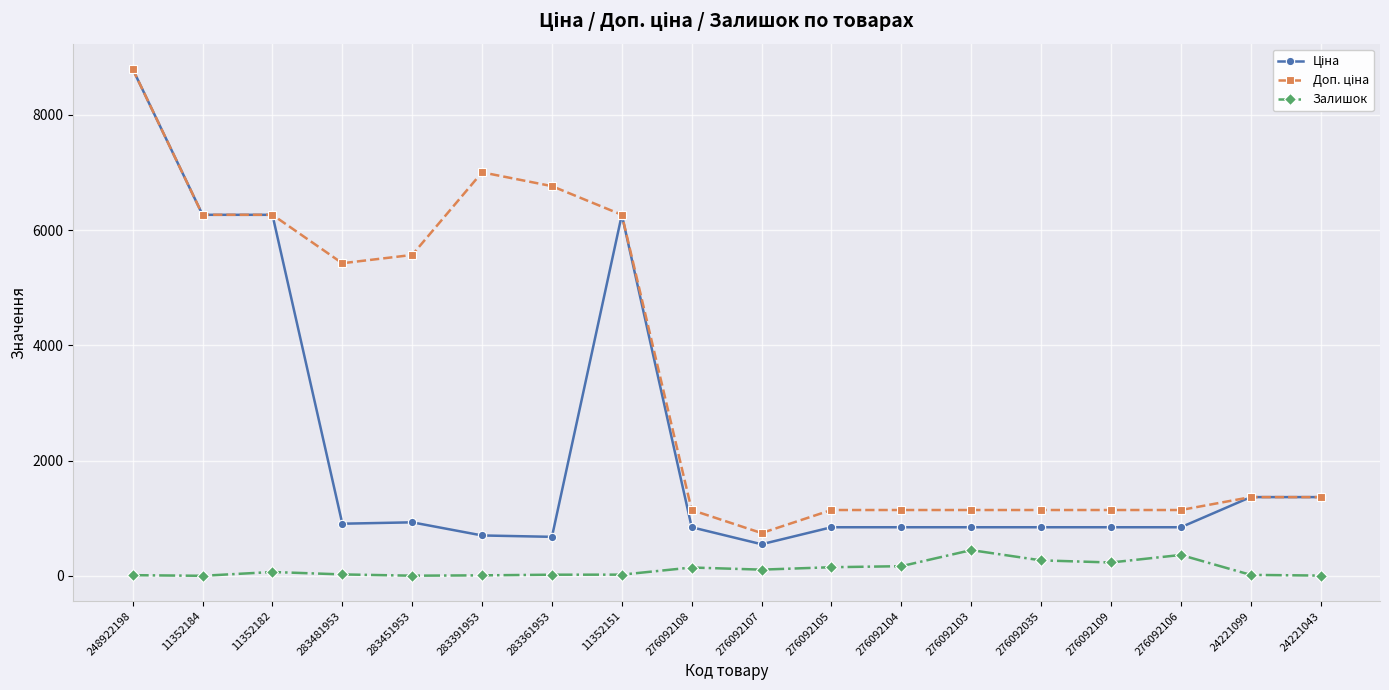

What is the difference between the highest and lowest values at 11352184?

6266.7